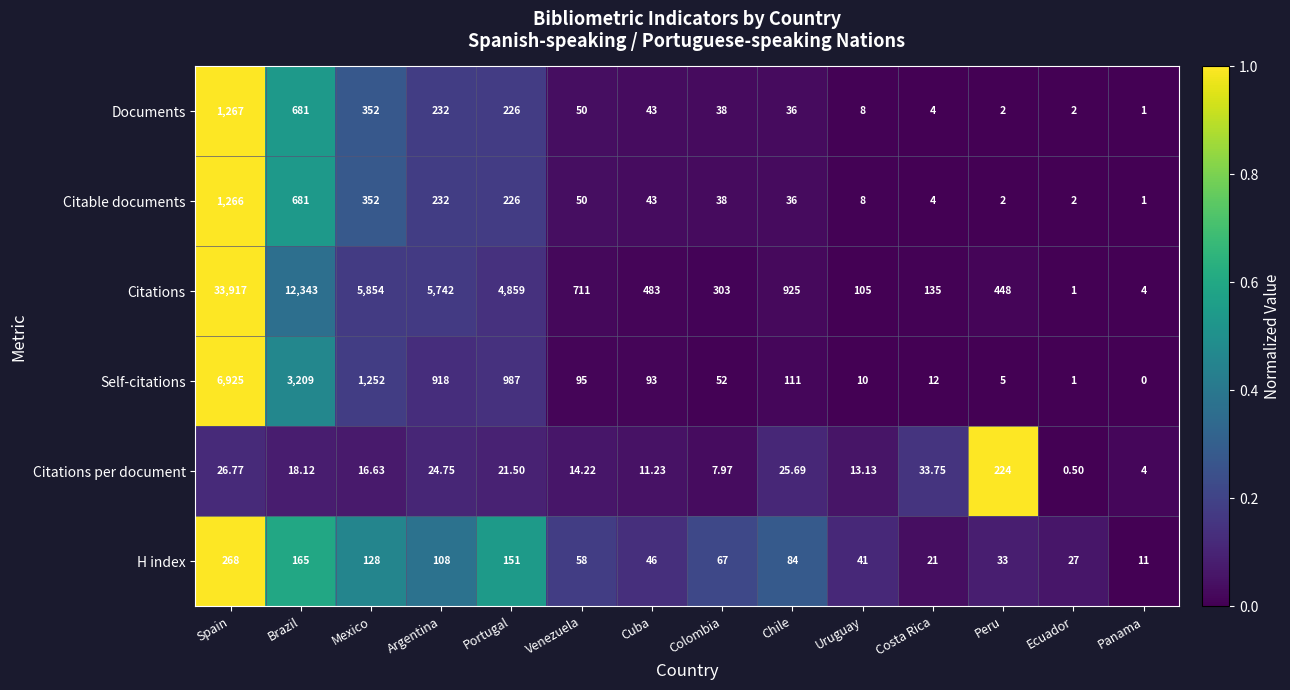

Which series has the widest spread of values?

Citations